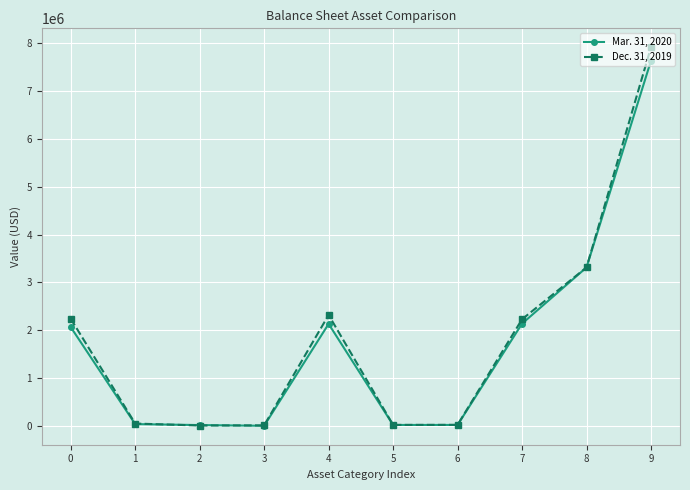

Is the value of Mar. 31, 2020 at 8 greater than the value of Dec. 31, 2019 at 4?

Yes